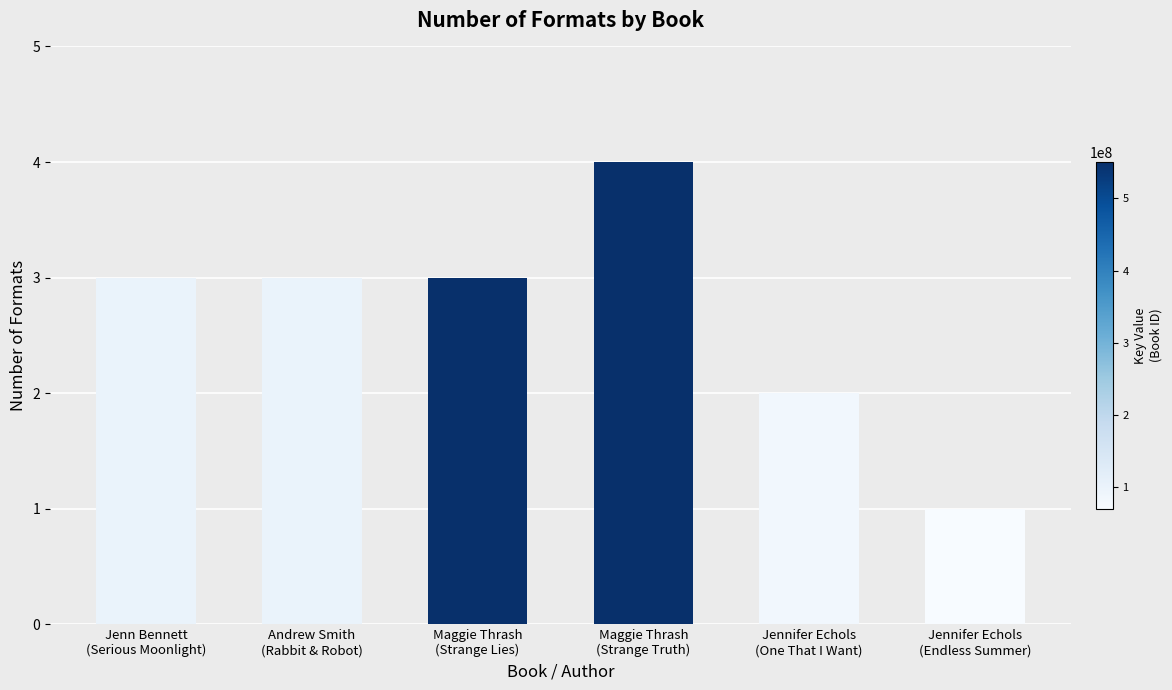

What value does the data have at Maggie Thrash
(Strange Truth)?

4